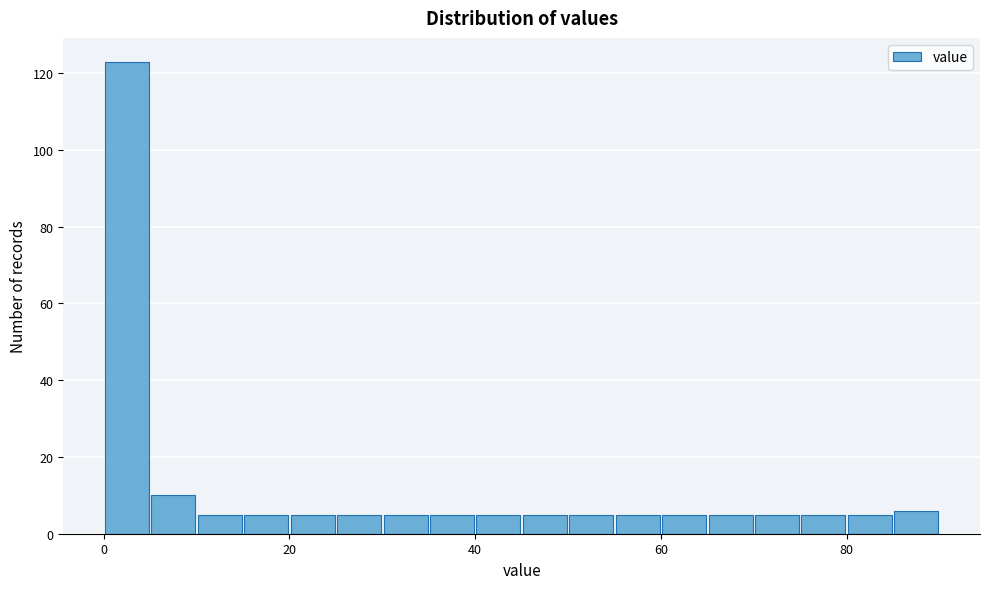

Read against the x-axis, roughly where is the centre of the tallest bar?

2